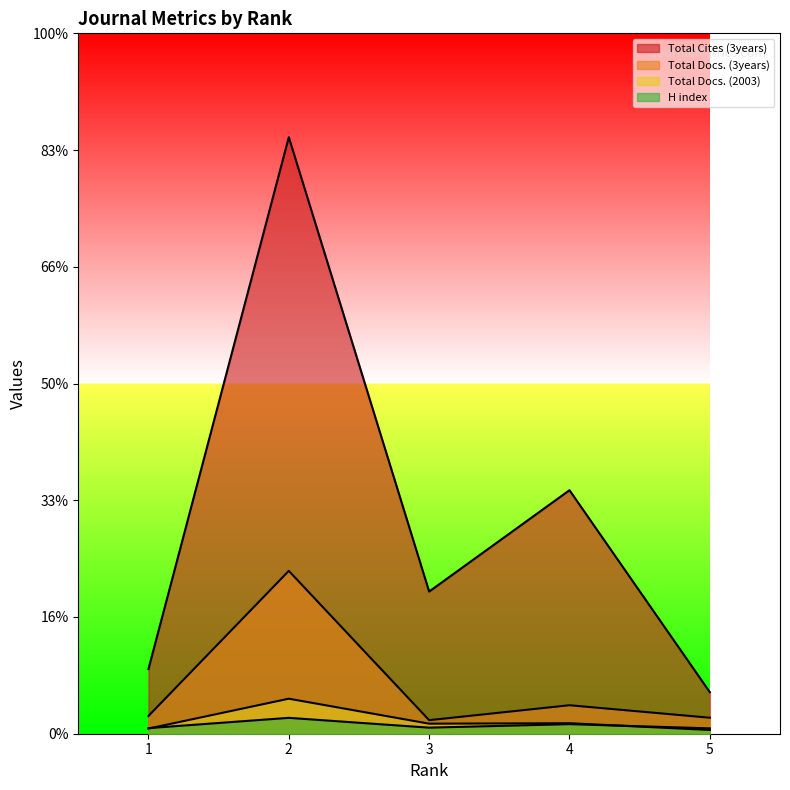

Which series has the widest spread of values?

Total Cites (3years)